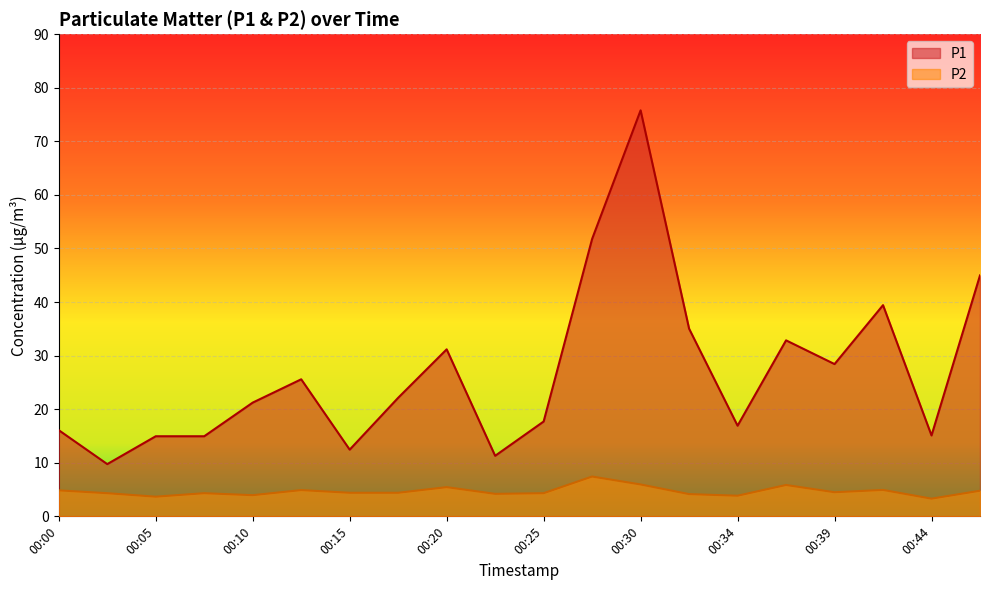

At which category does the chart reach its peak across all series?

00:30